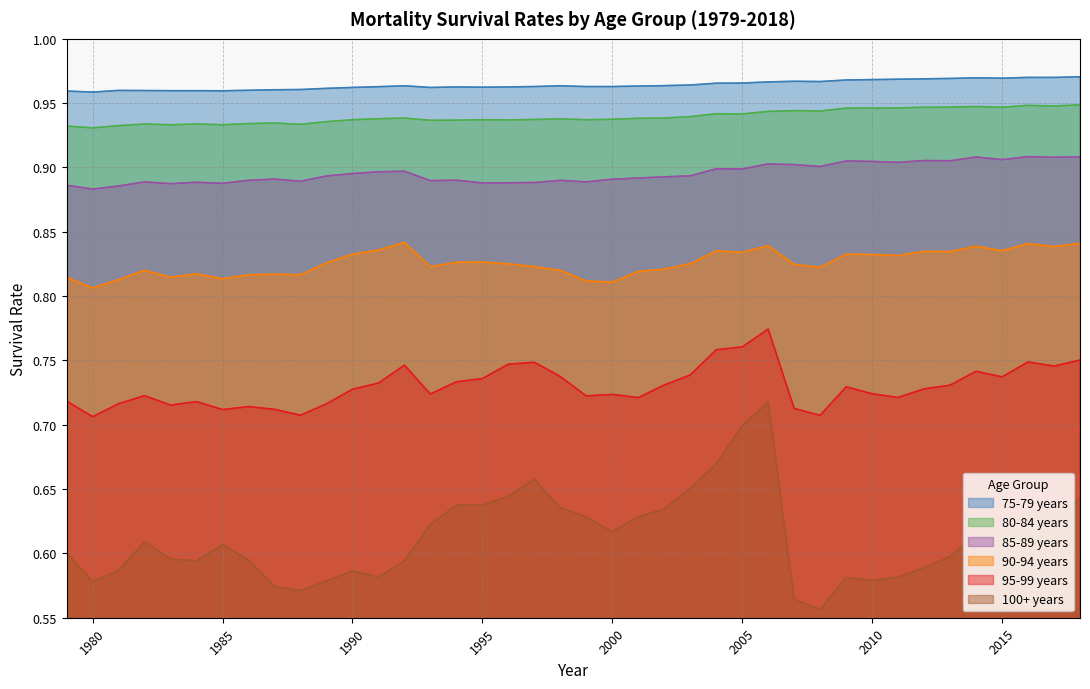

Which series has the largest range (max minus min)?

100+ years